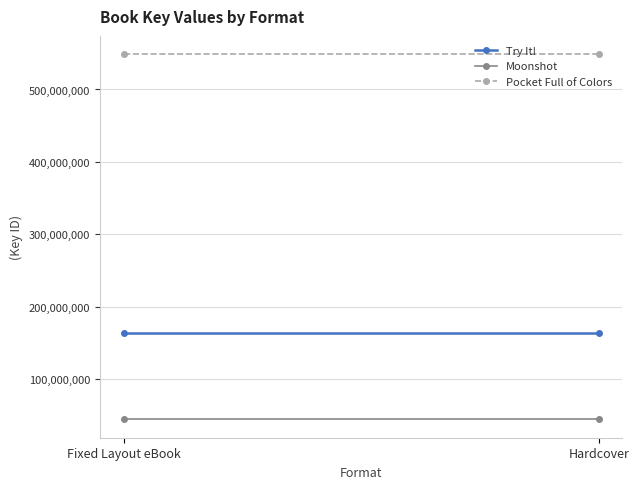

What is the average value of the Try It! series?

164260520